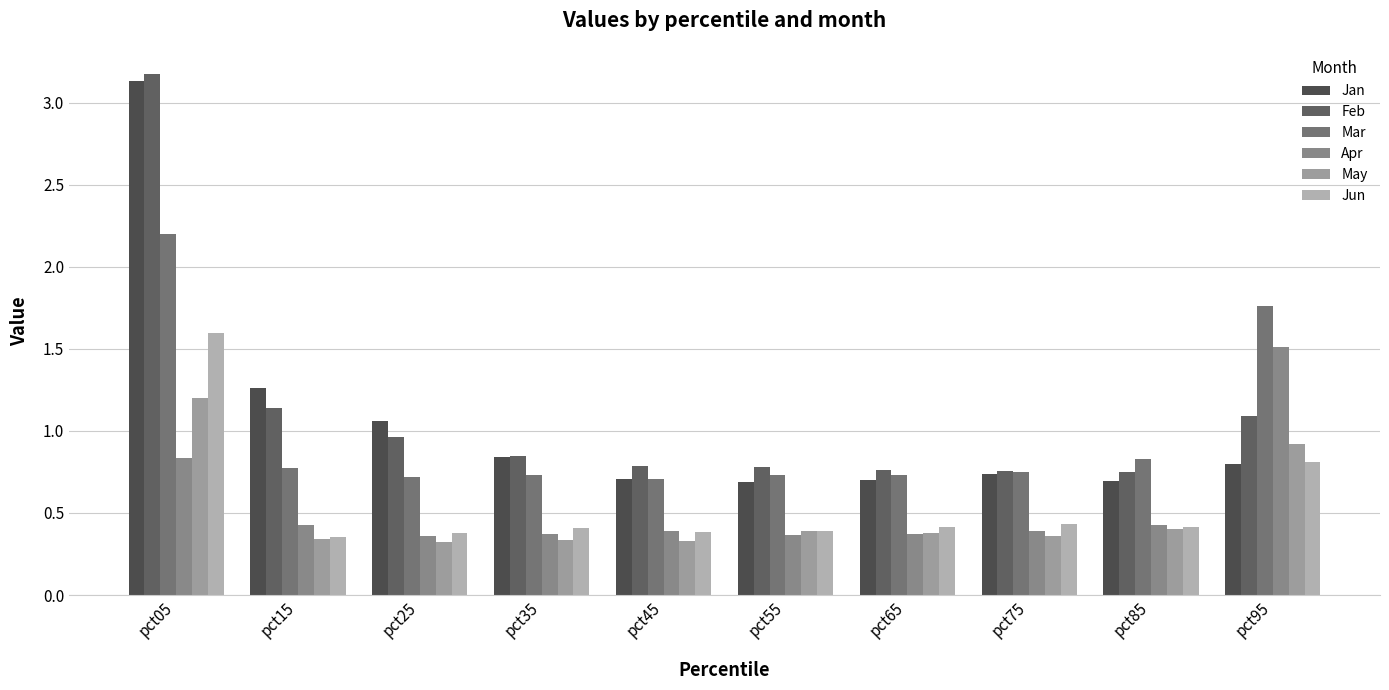

How many distinct data groups are displayed?

6